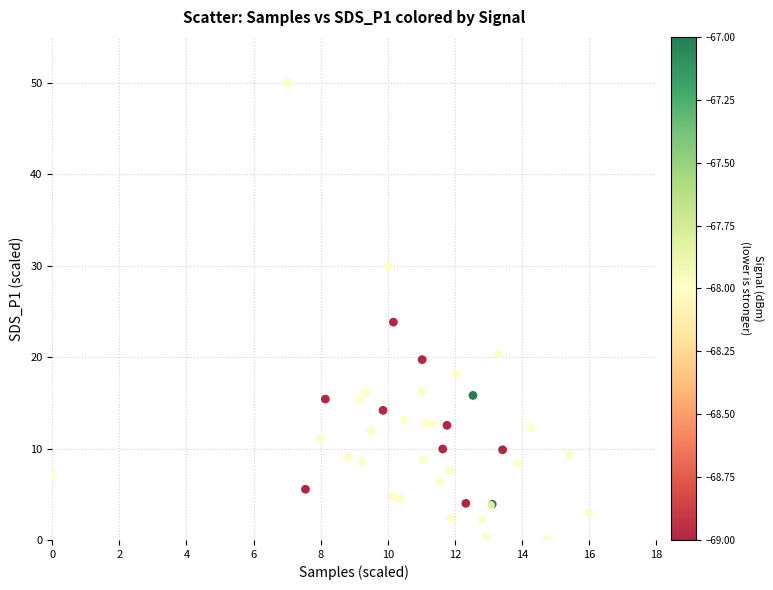

What Y value in the scatter plot is closest to 25?

23.8